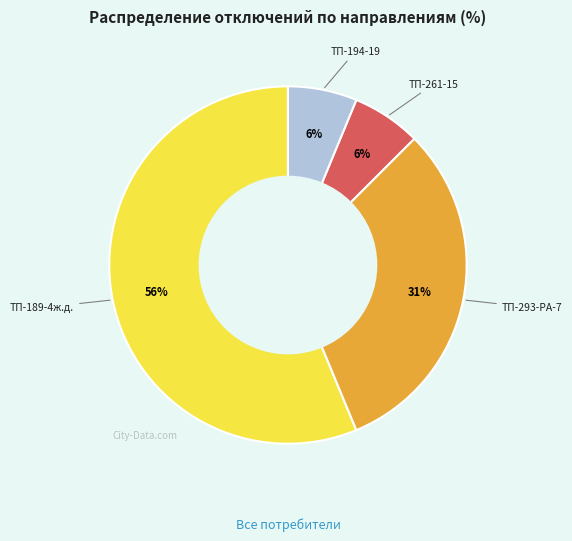

Does any single category account for the majority?

Yes